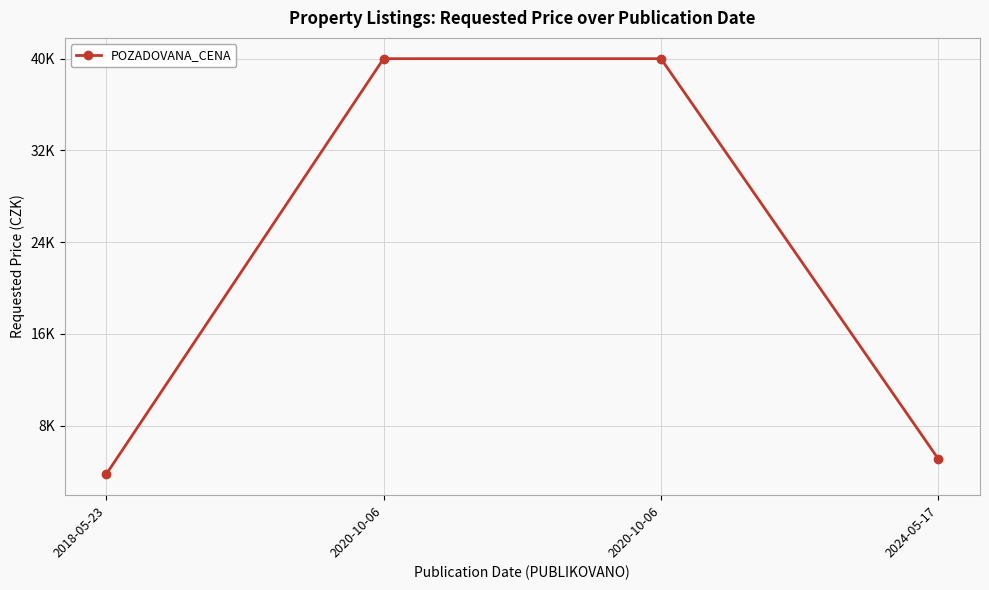

Which category has the highest value across all series?

2020-10-06